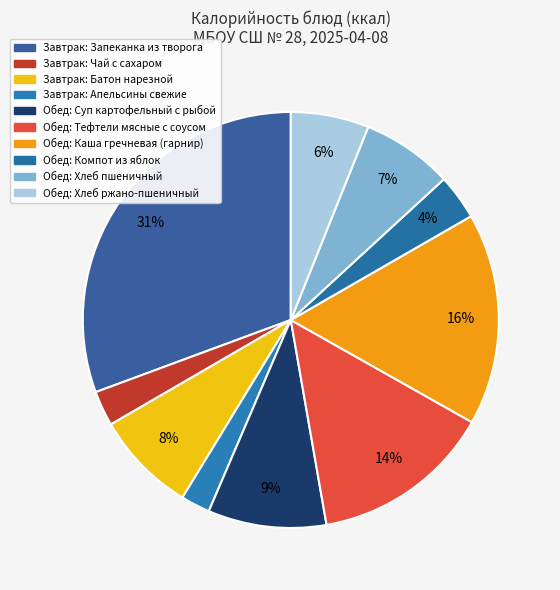

Which category has the smallest portion of the pie?

Апельсины свежие